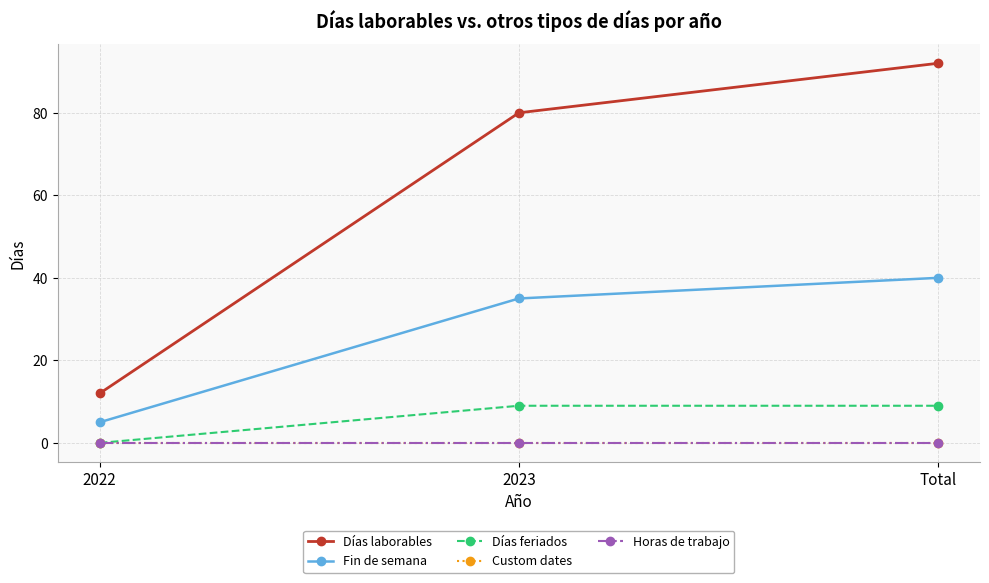

Is the value of Fin de semana at Total greater than the value of Días laborables at 2023?

No